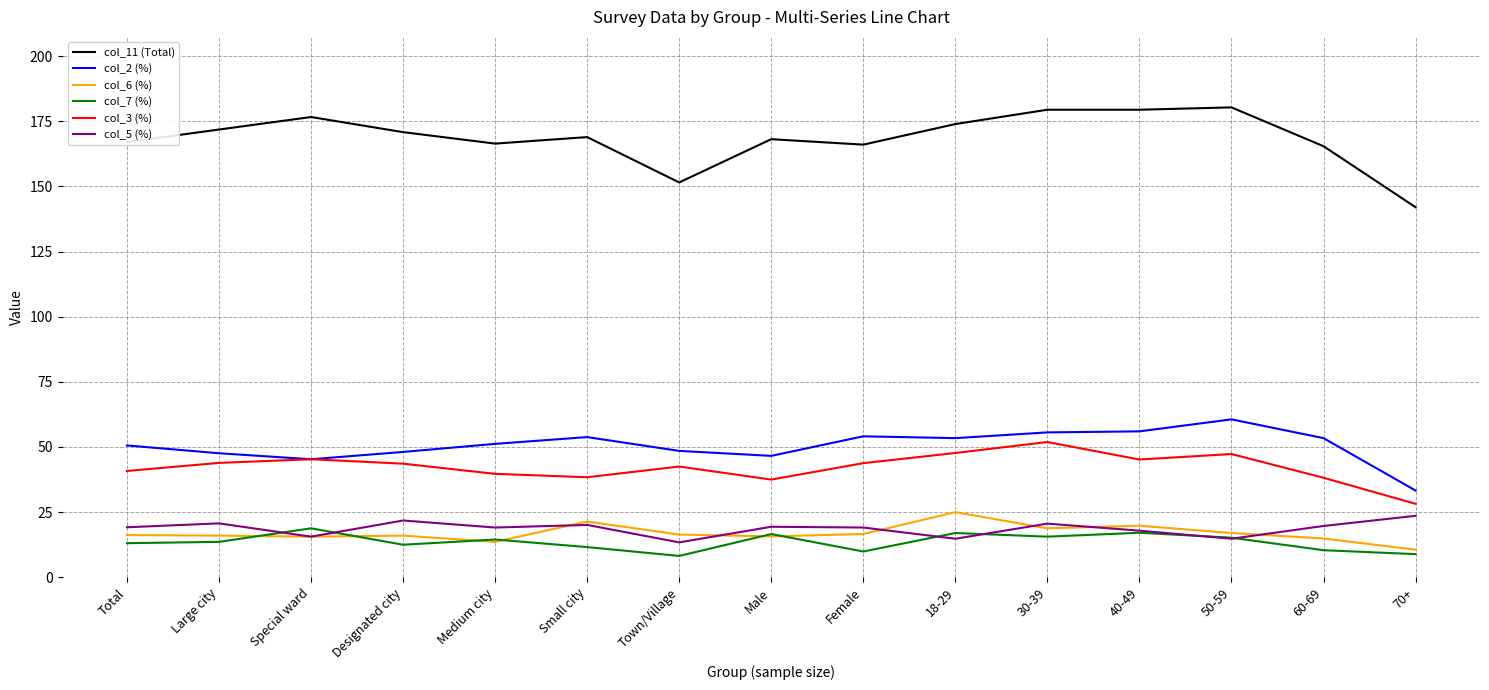

What is the total value across all series at Total?

306.9